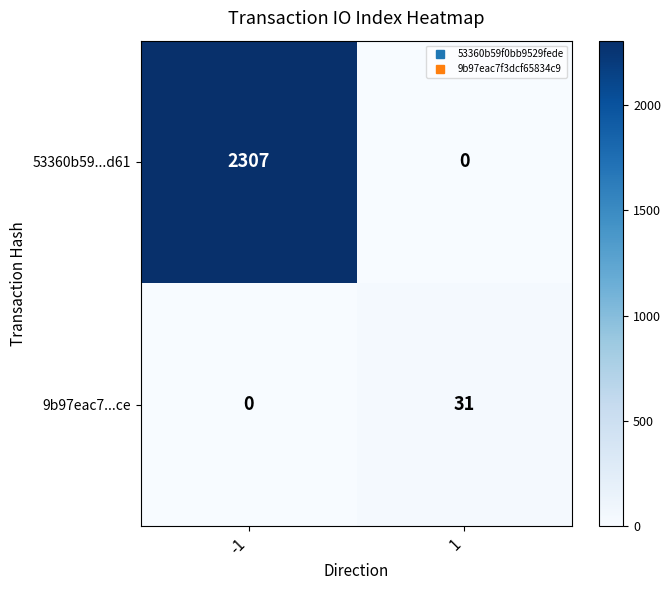

What is the approximate value of 53360b59...d61 at -1, to the nearest 100?

2300